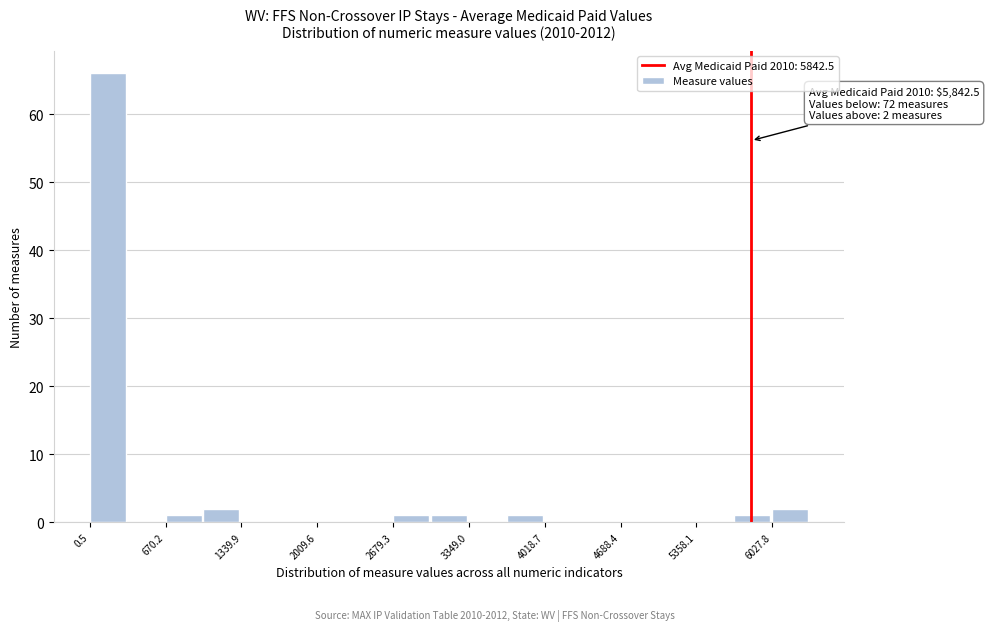

Around what value on the x-axis is the tallest bar? Give the approximate position of its centre, as read against the axis.

200